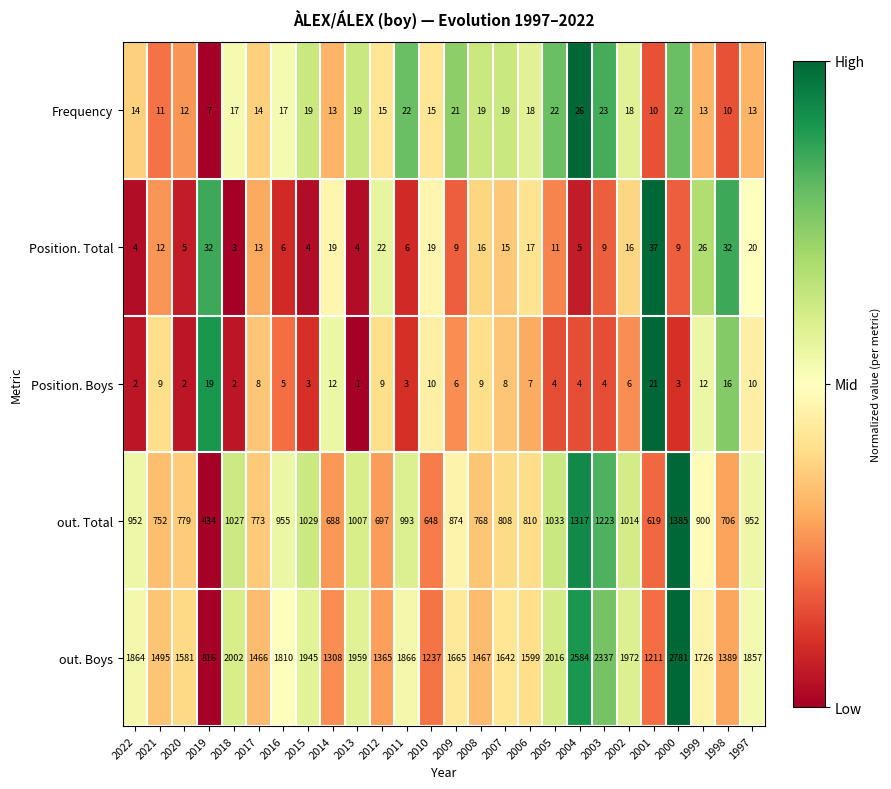

What is the difference between the Position. Boys values at 2015 and 2007?

5